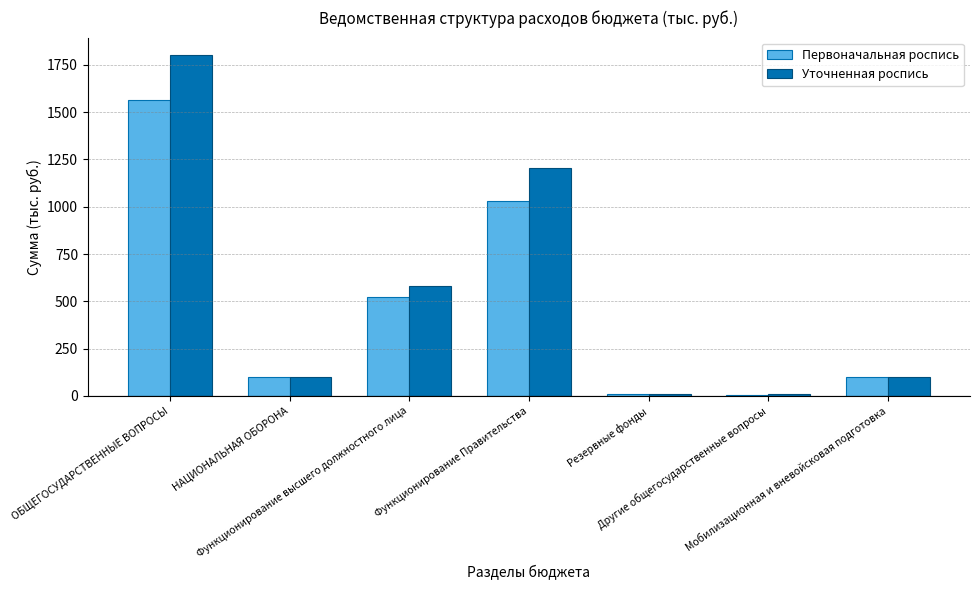

What is the sum of all Уточненная роспись values?

3811.8